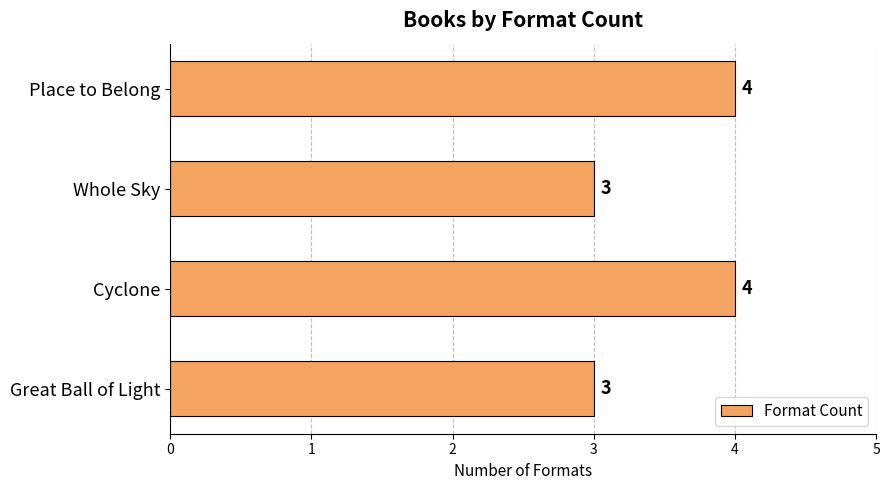

What is the maximum value shown in the chart?

4